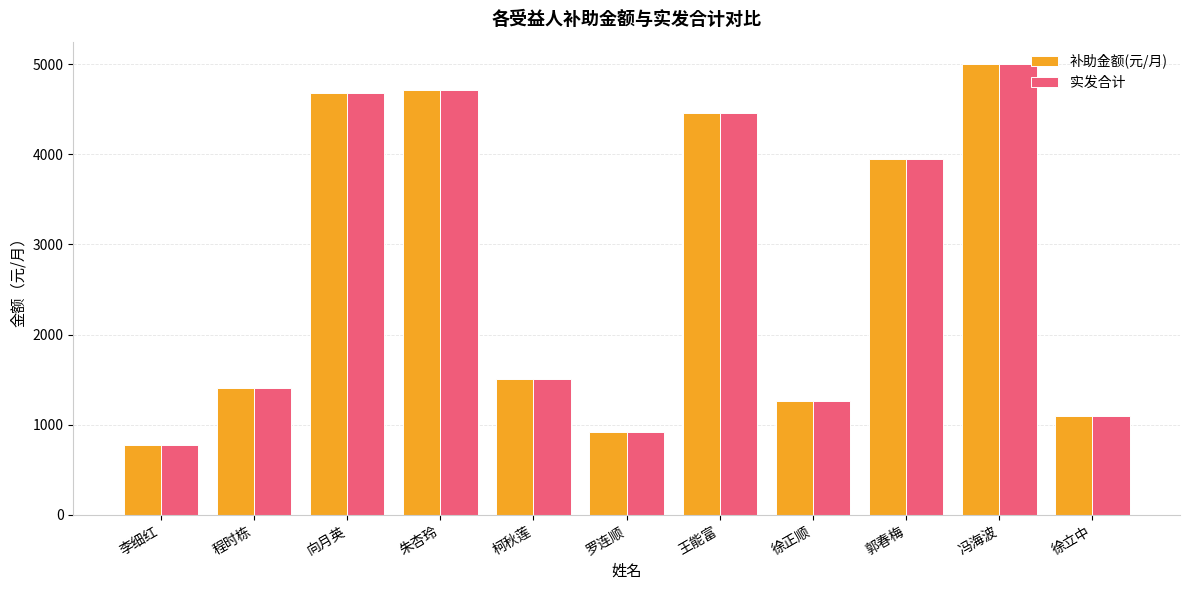

Which category has the lowest value in the 实发合计 series?

李细红